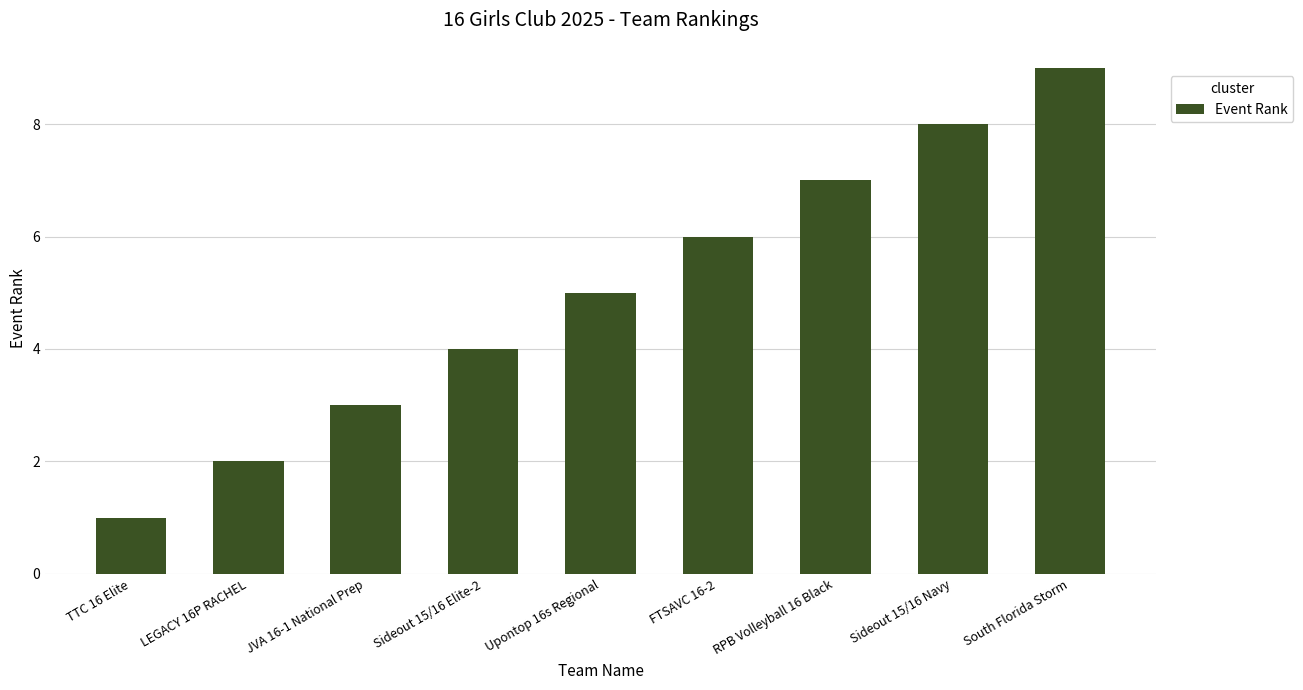

True or false: the data shows 14 at Sideout 15/16 Navy.

False